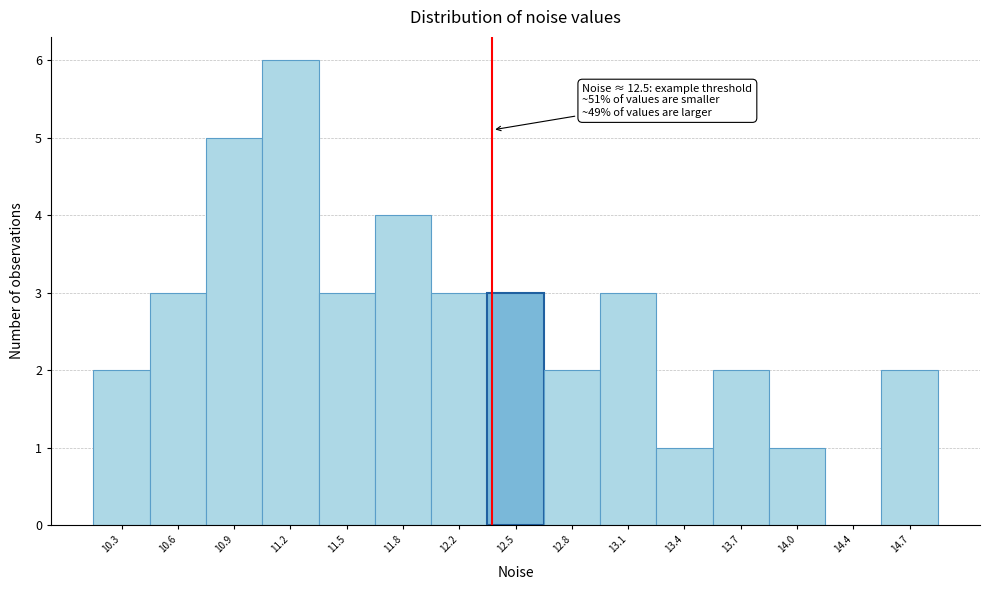

Reading left to right, list all the values displayed in this chart.

10.3=2	10.6=3	10.9=5	11.2=6	11.5=3	11.8=4	12.2=3	12.5=3	12.8=2	13.1=3	13.4=1	13.7=2	14.0=1	14.4=0	14.7=2